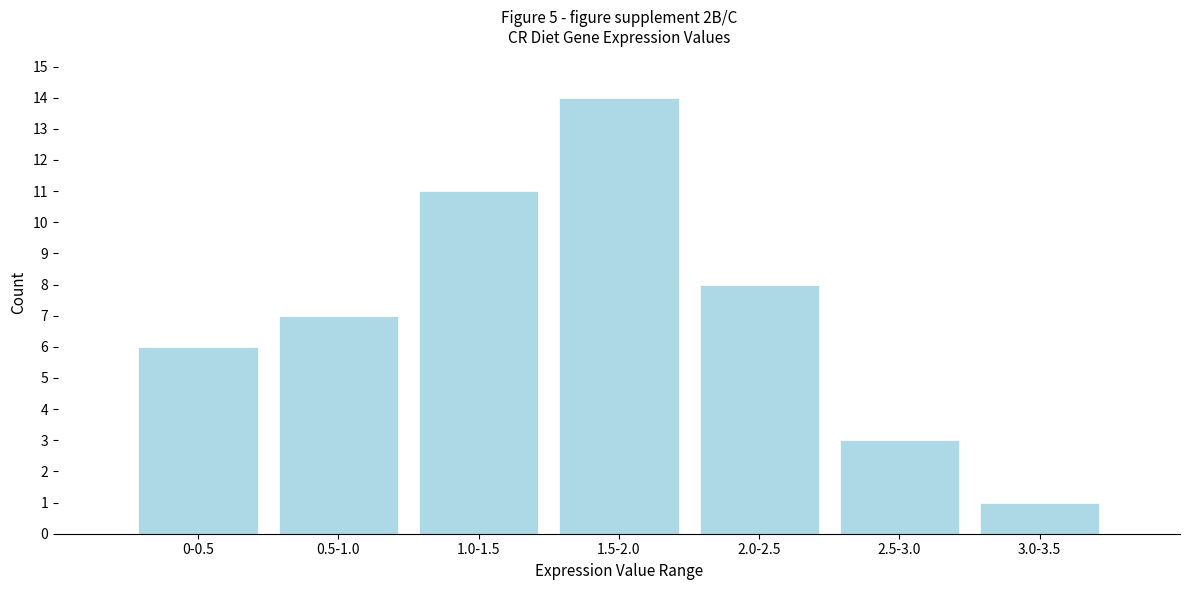

Reading left to right, extract all data points from this chart.

0-0.5=6	0.5-1.0=7	1.0-1.5=11	1.5-2.0=14	2.0-2.5=8	2.5-3.0=3	3.0-3.5=1